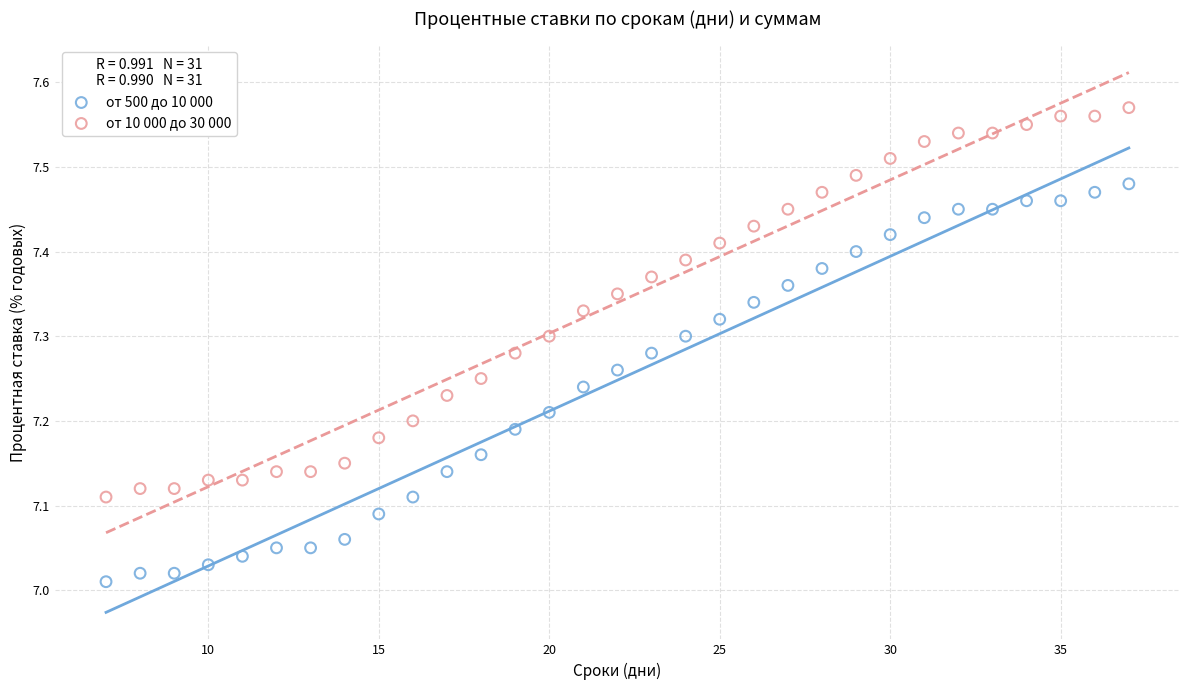

Which series contains the highest Y value?

от 10 000 до 30 000